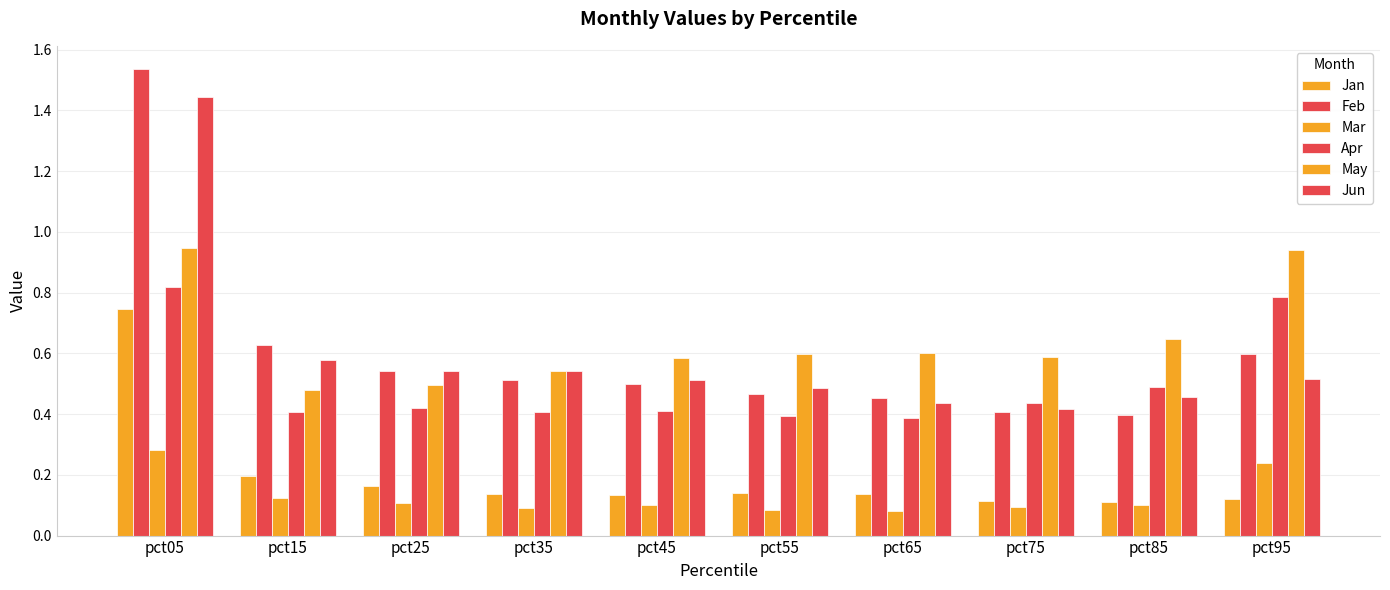

The value of Jun at pct25 is 0.8. True or false?

False